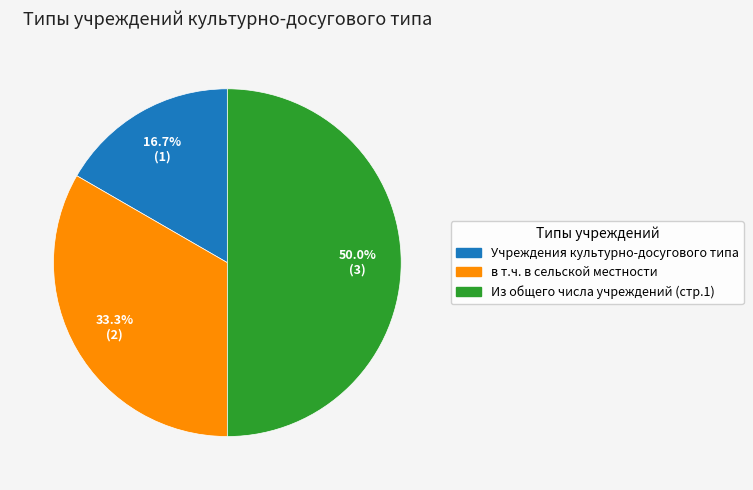

How many segments does this pie chart have?

3